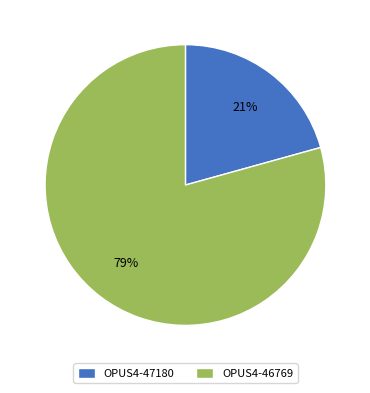

How many slices are in this pie chart?

2